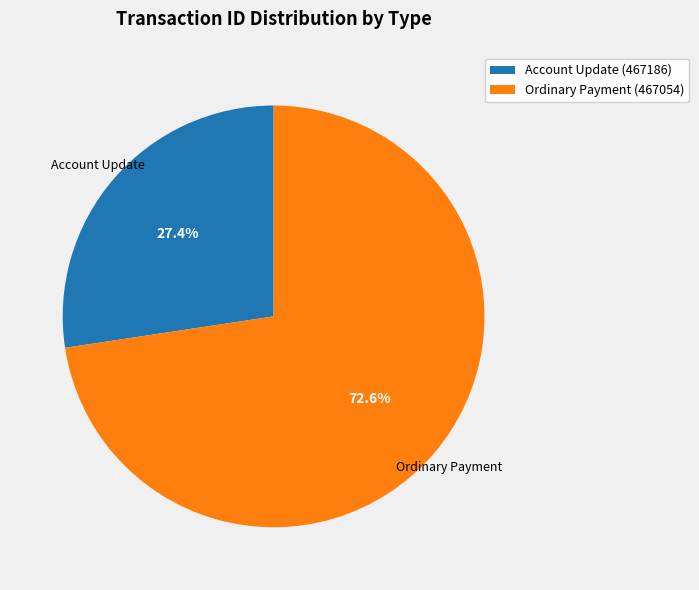

Count the number of slices in the pie.

2